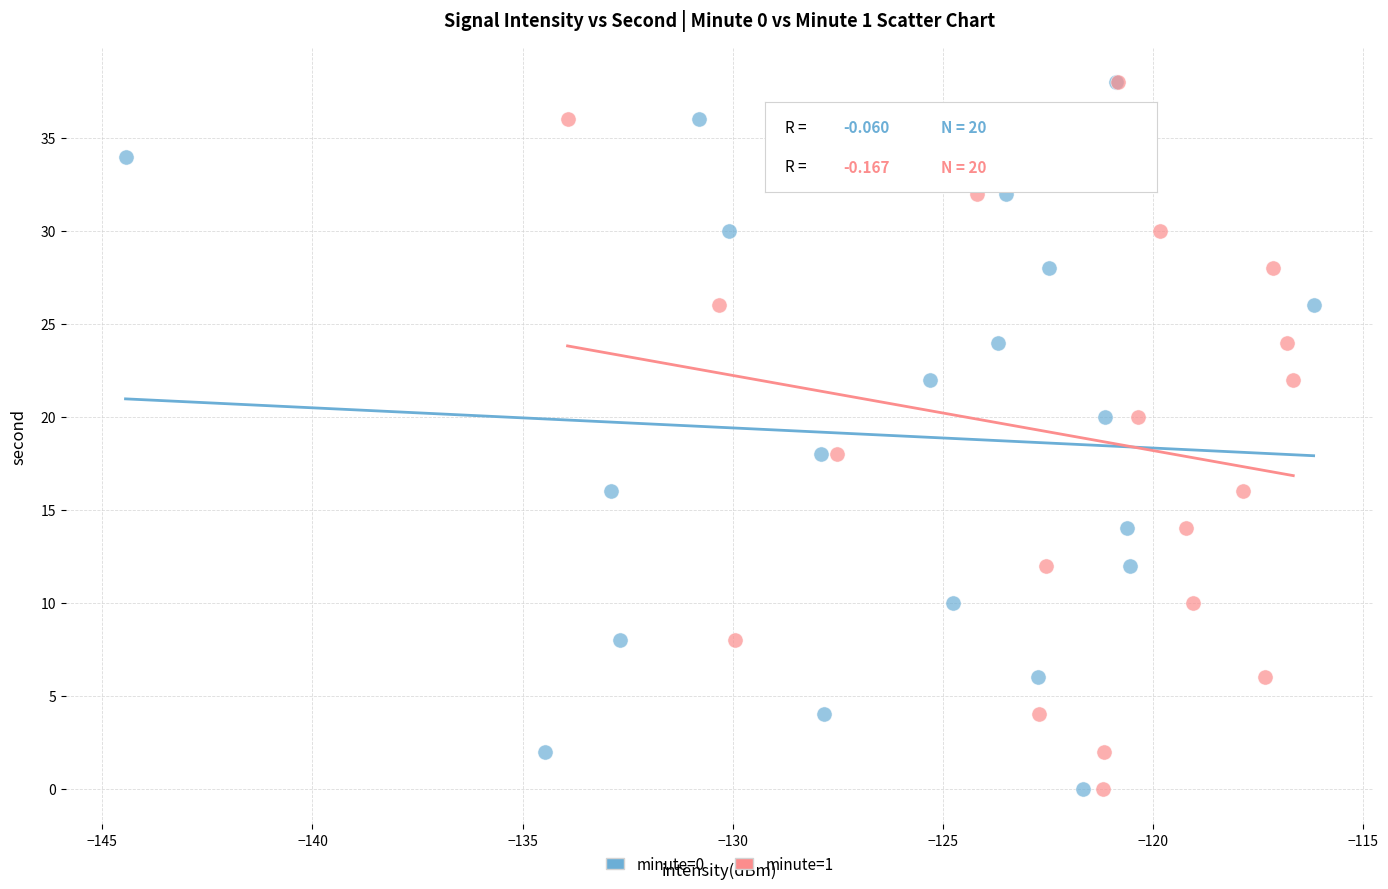

What are all the series names shown in the legend?

minute=0, minute=1